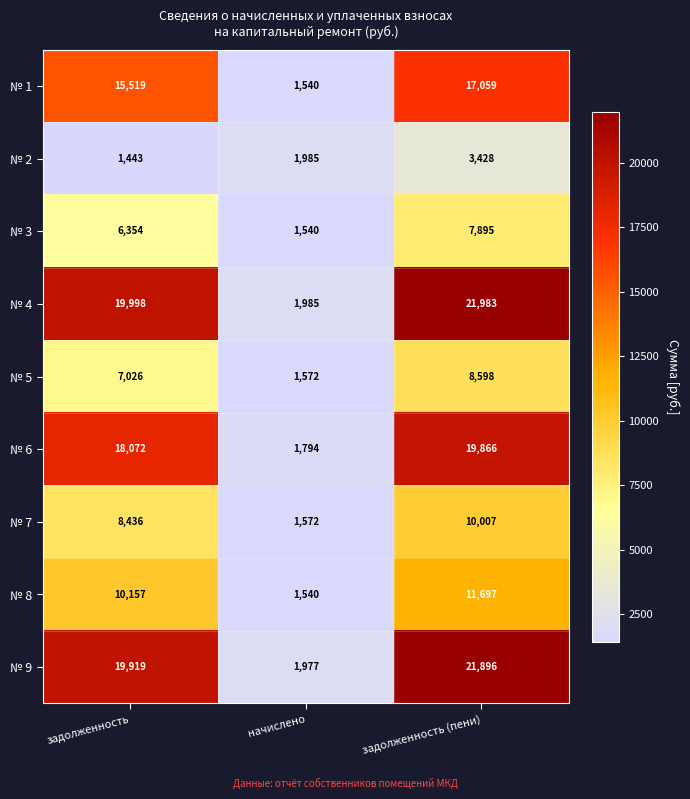

What is the difference between the № 8 values at начислено and задолженность (пени)?

10157